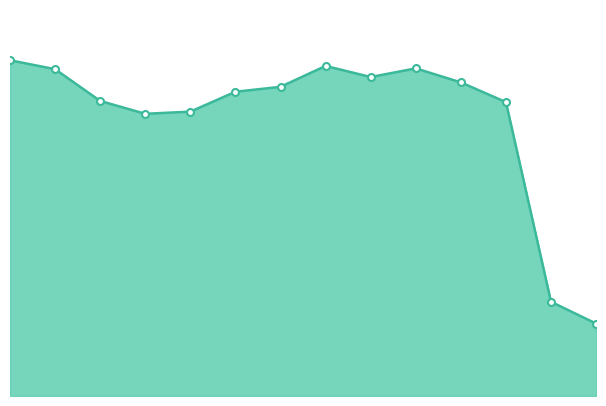

How many points are higher than both their immediate neighbors (excluding endpoints)?

2